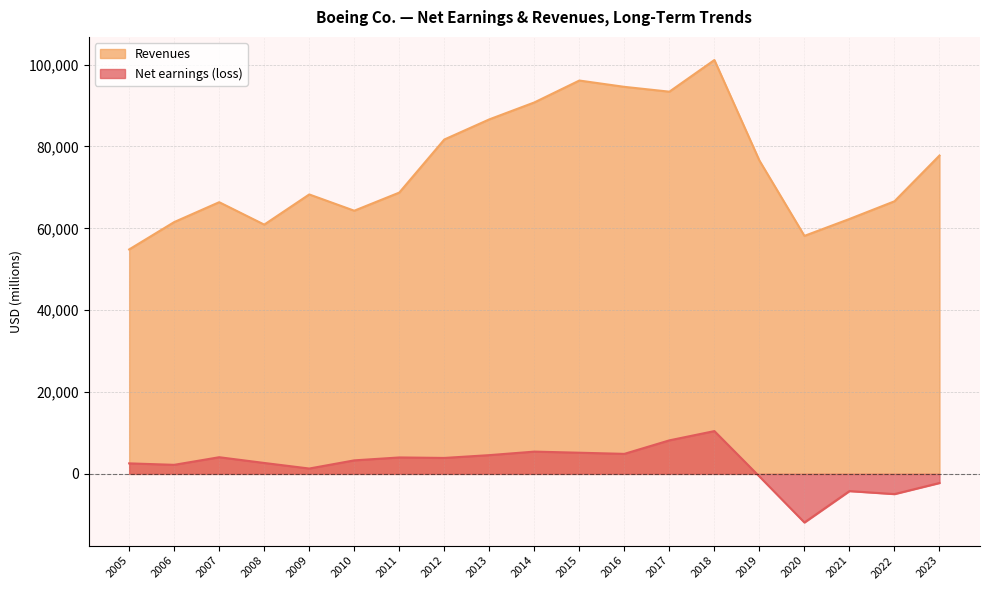

What is the difference between the Revenues values at 2014 and 2021?

28476